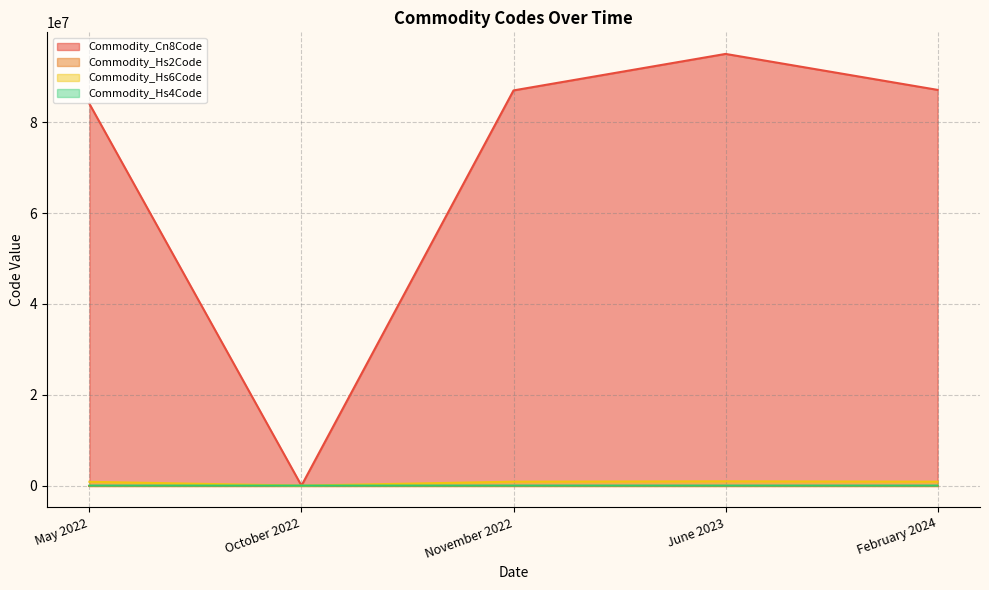

Is the value of Commodity_Cn8Code at February 2024 greater than the value of Commodity_Hs6Code at May 2022?

Yes